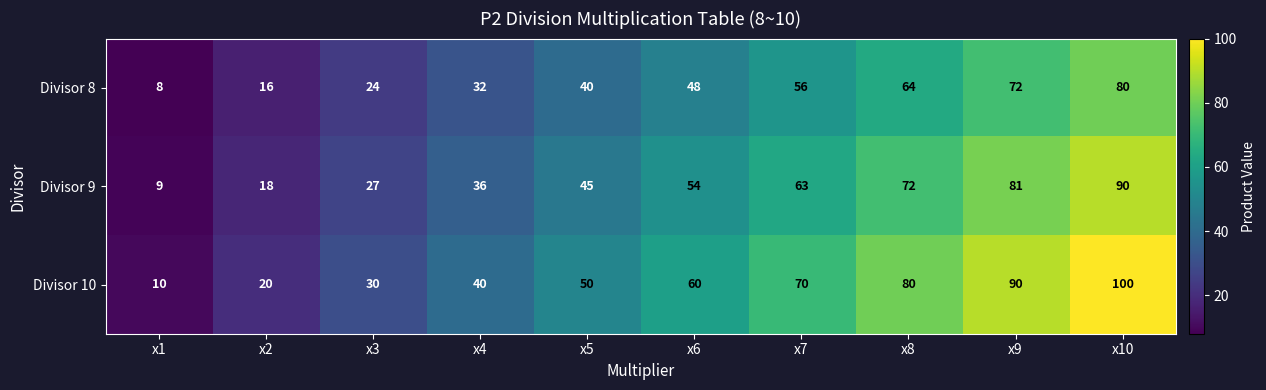

Reading left to right, transcribe all the data shown in this chart.

Divisor 8: 8	16	24	32	40	48	56	64	72	80
Divisor 9: 9	18	27	36	45	54	63	72	81	90
Divisor 10: 10	20	30	40	50	60	70	80	90	100